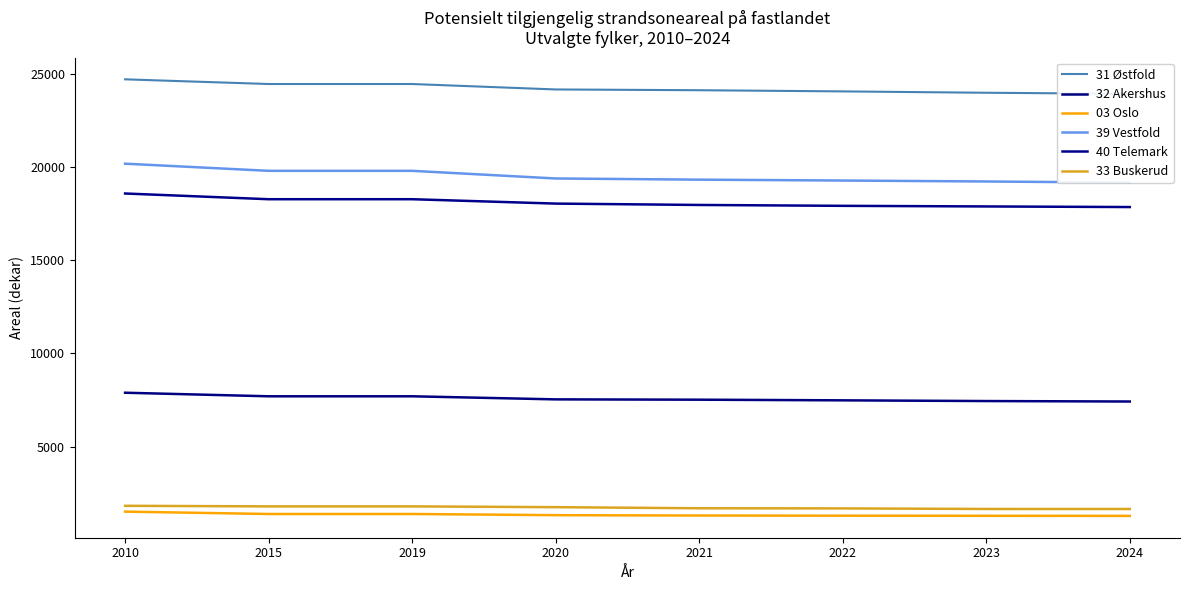

What is the sum of all 33 Buskerud values?

13828